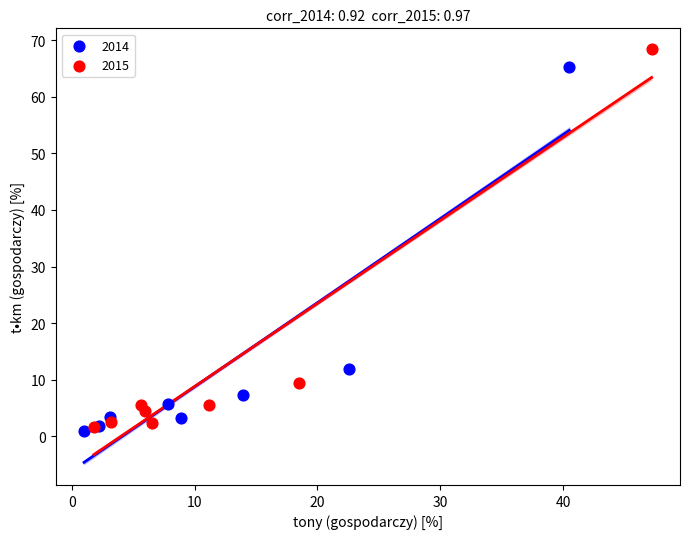

Which series has the largest Y range (max minus min)?

2015